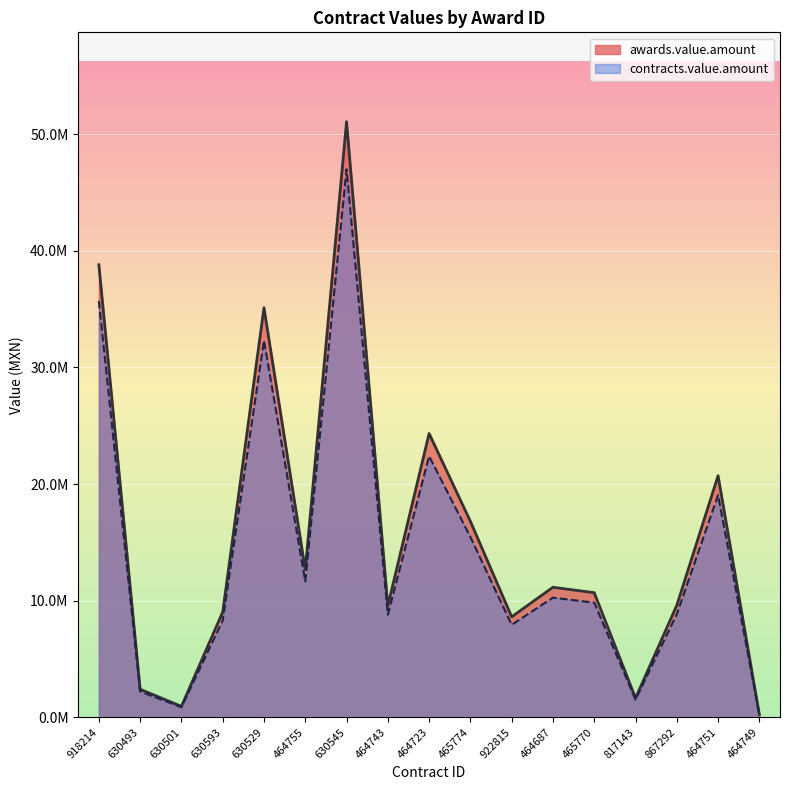

What is the spread (max minus min) of values at 464749?

18541.5